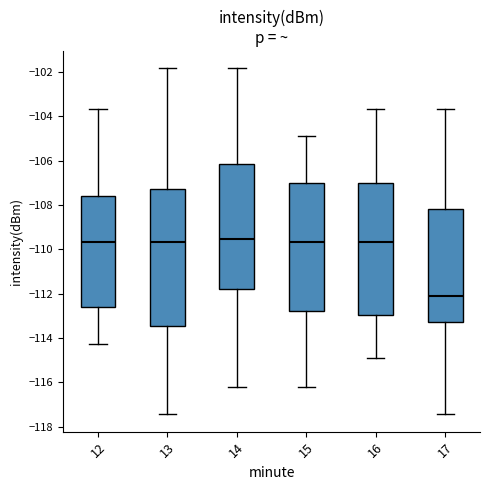

Where is the lower edge of the box at x = 16 on the y-axis? The values are not printed on the chart, so give them approximately, as read against the axis.

-113.0